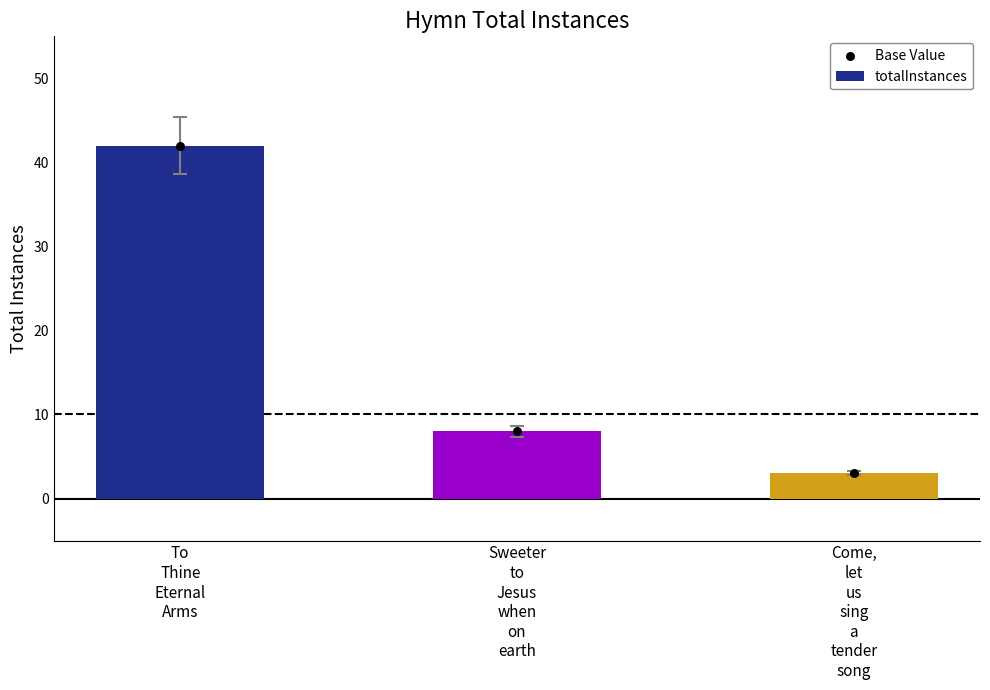

What are all the series names shown in the legend?

totalInstances, Base Value